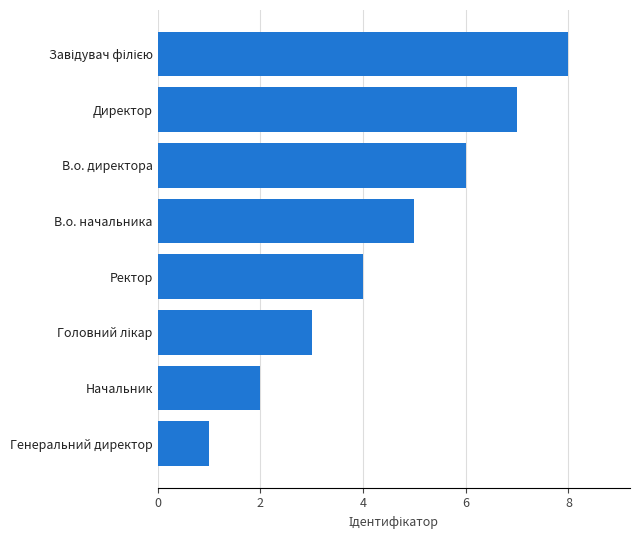

The value at Ректор is 4. True or false?

True